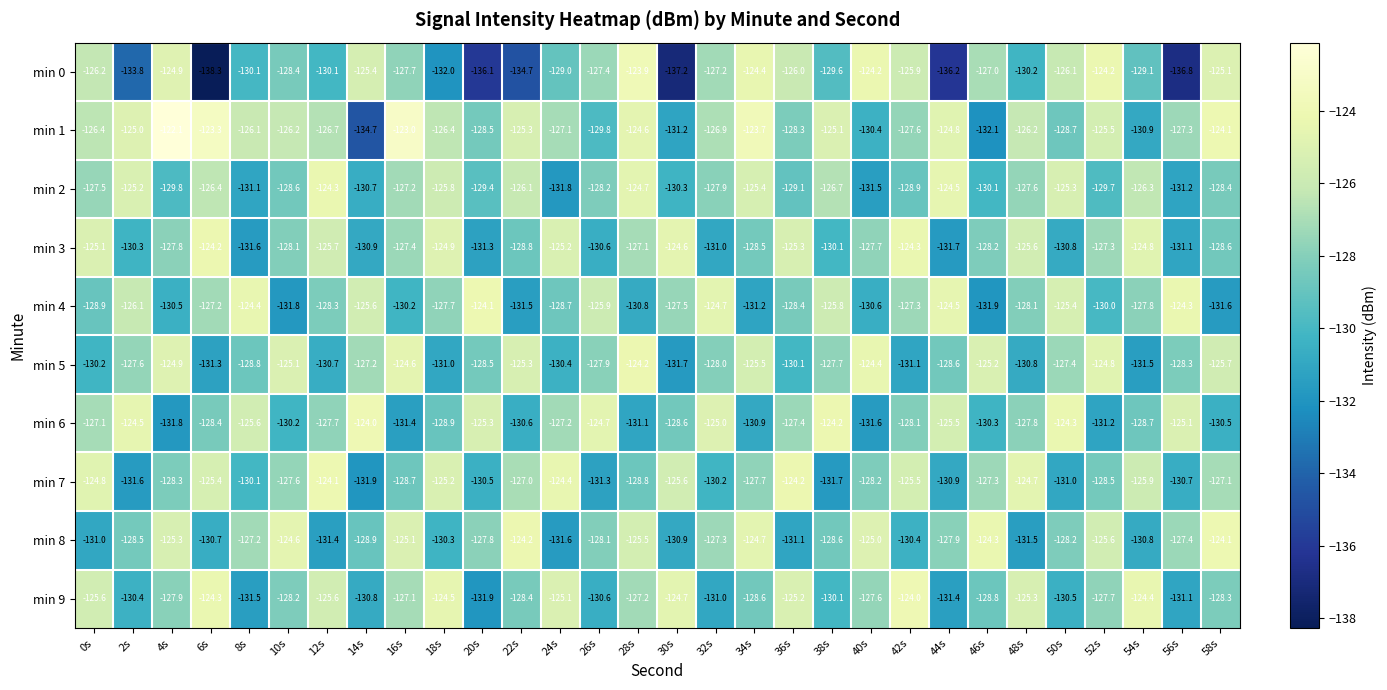

Where is min 2 nearest to the value -128?

32s